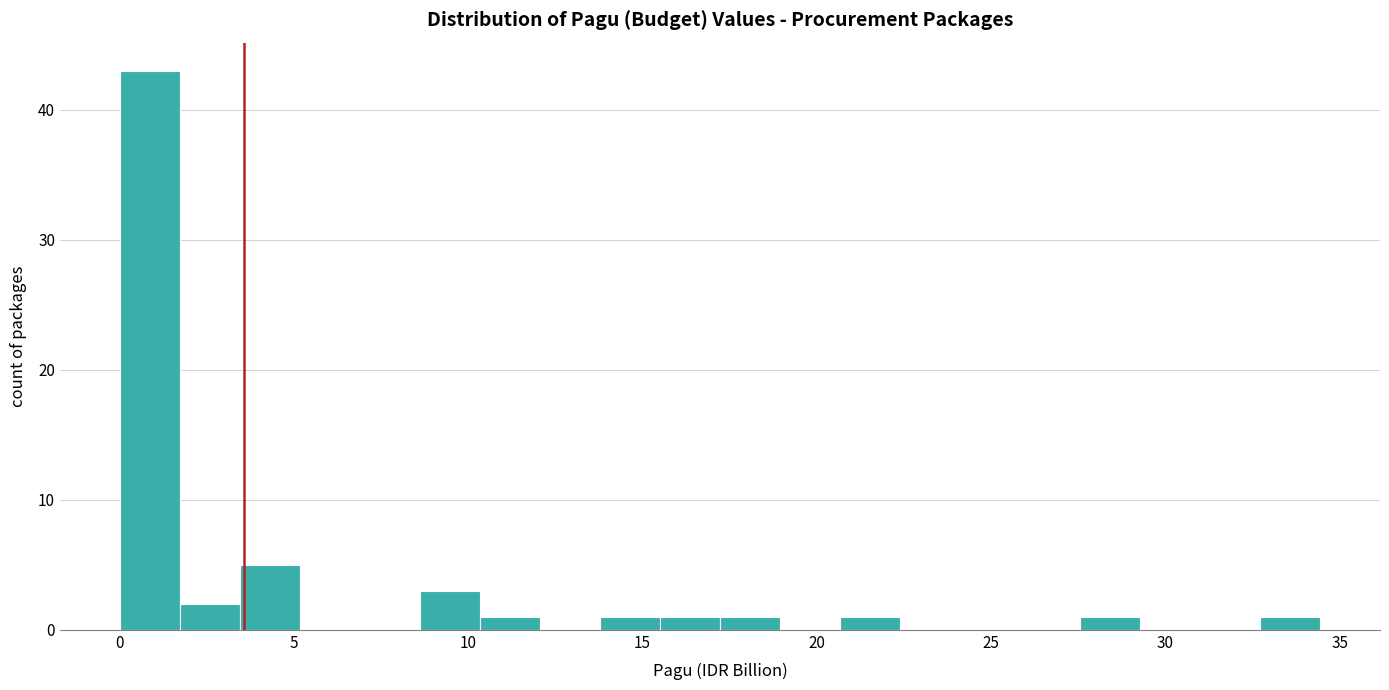

Read against the x-axis, roughly where is the centre of the tallest bar?

1.0